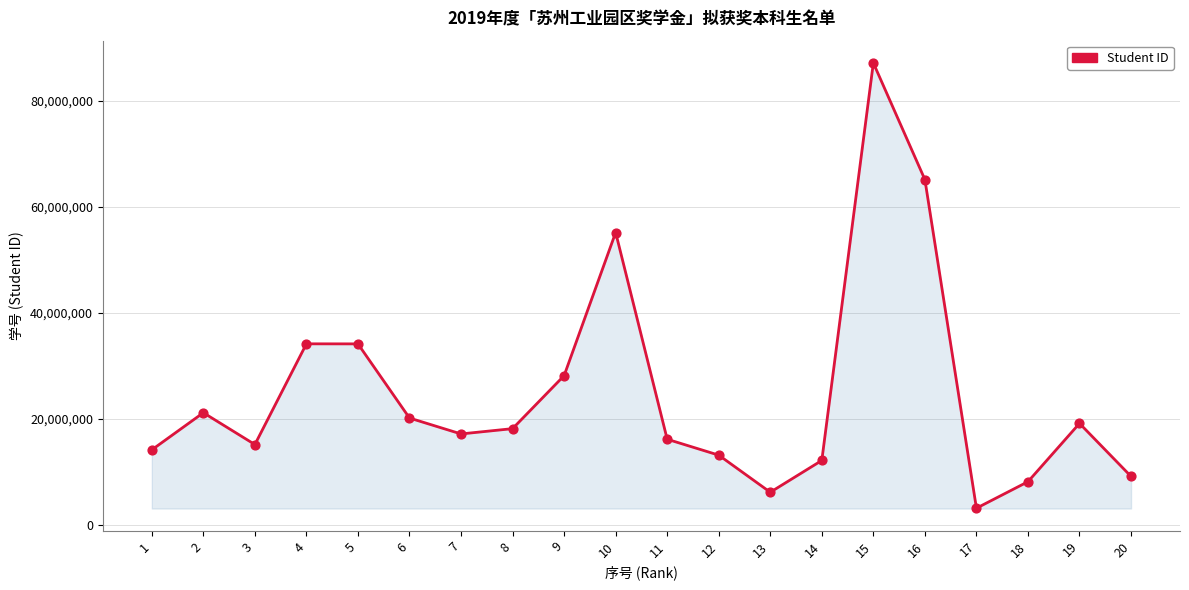

What is the change in value from 15 to 18?

-79000094